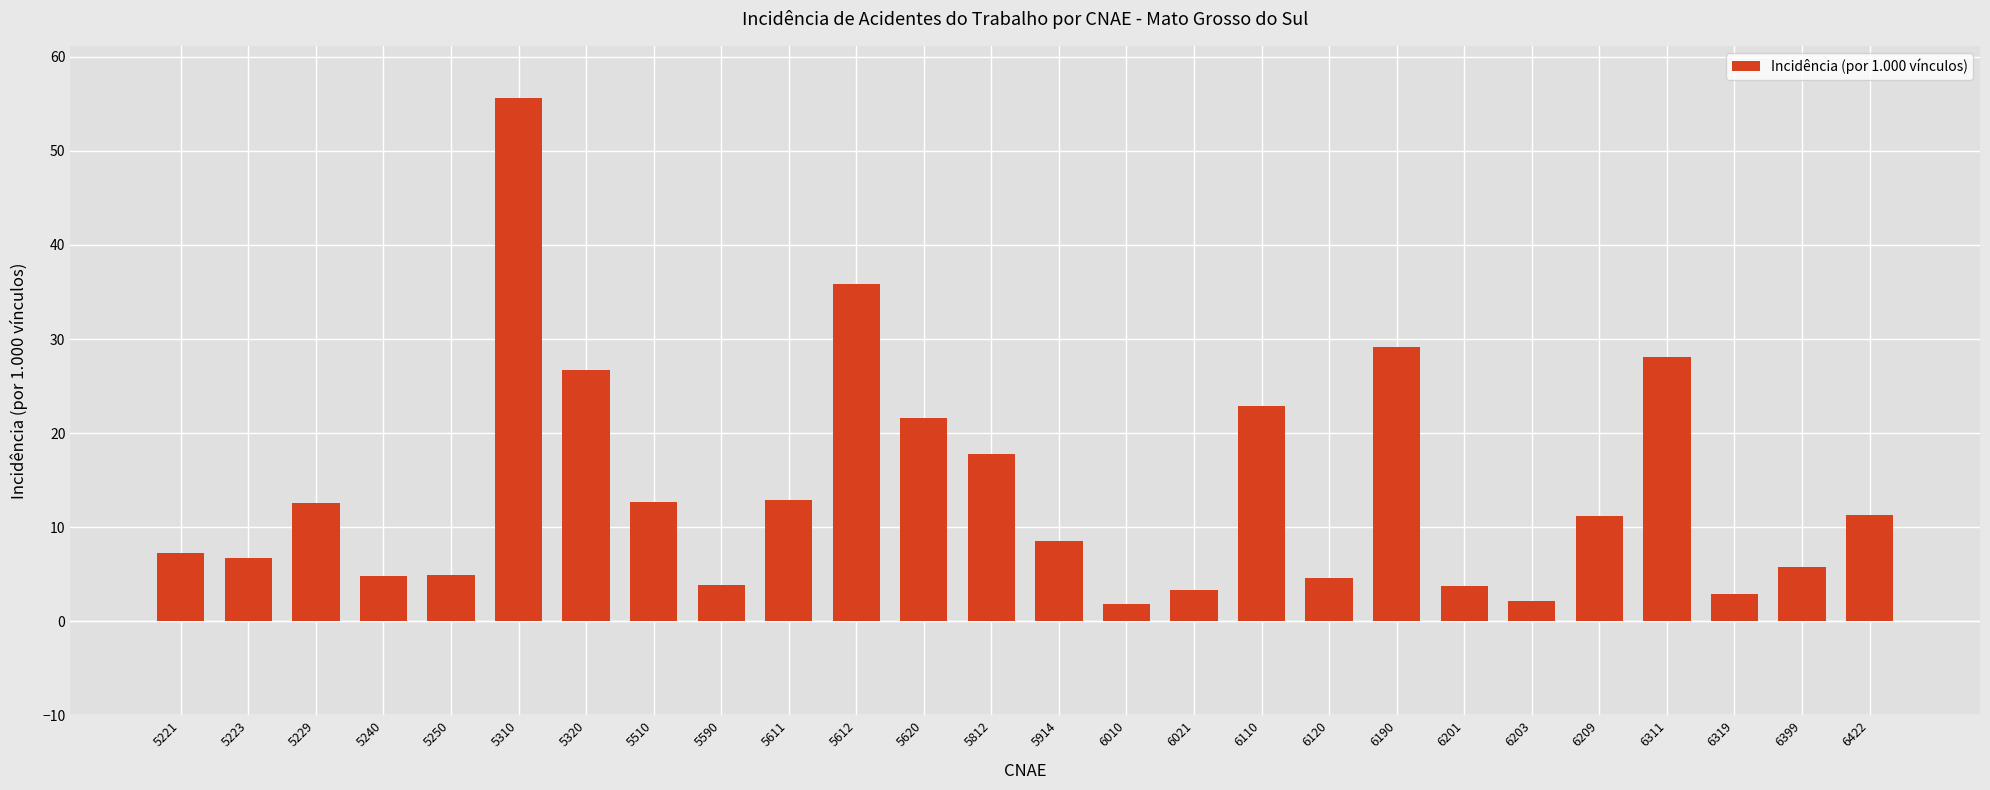

What is the difference between the second highest and minimum values?

34.1